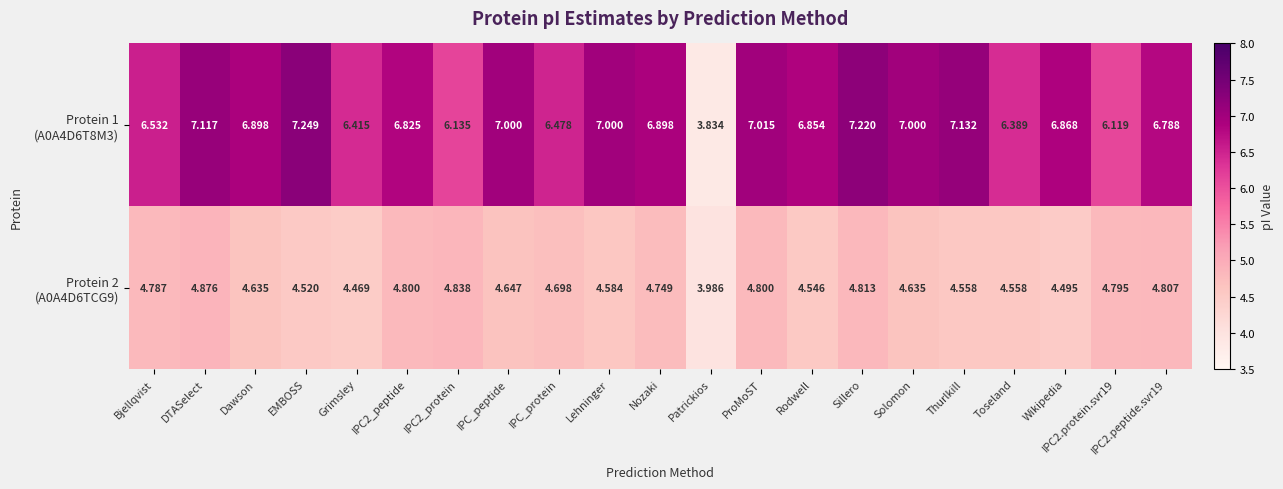

At how many categories does at least one series exceed 6?

20